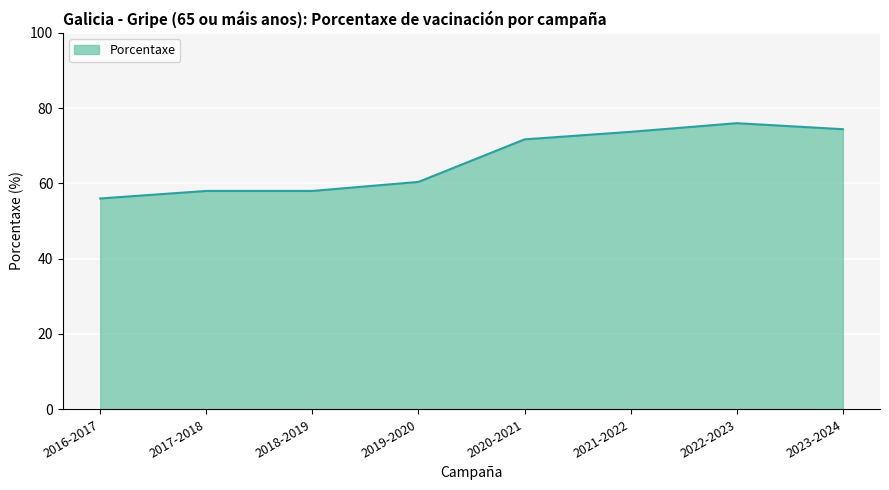

What position from the left is 2022-2023?

7